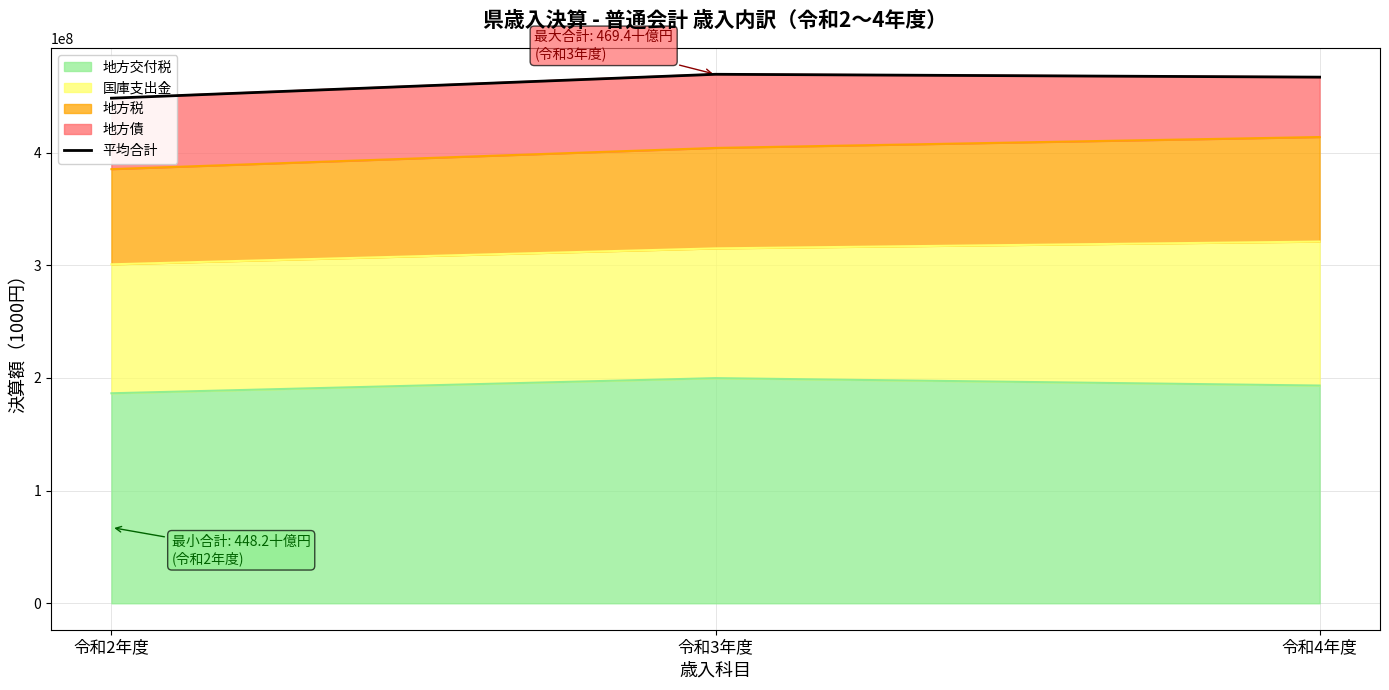

True or false: the data shows 225778327 at 令和3年度.

False